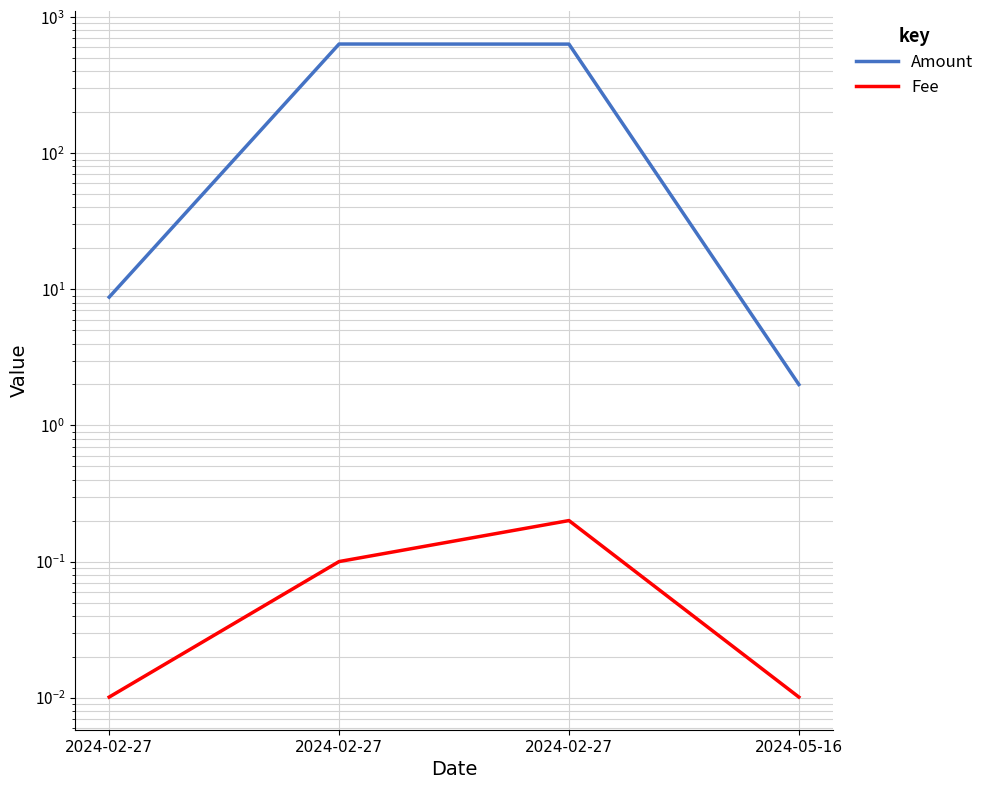

True or false: Amount and Fee cross at least once.

False